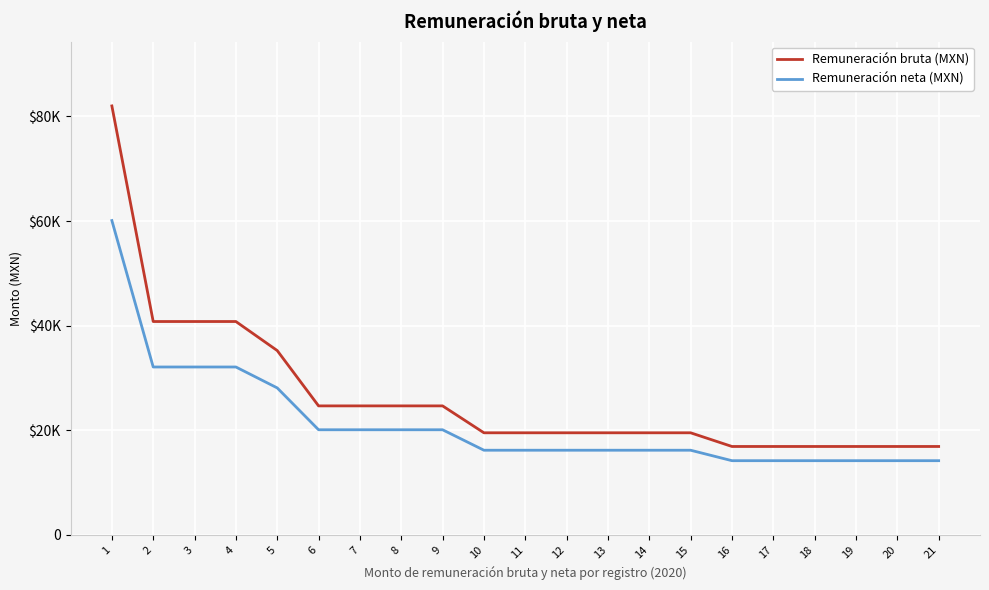

Does the chart have visible grid lines?

Yes